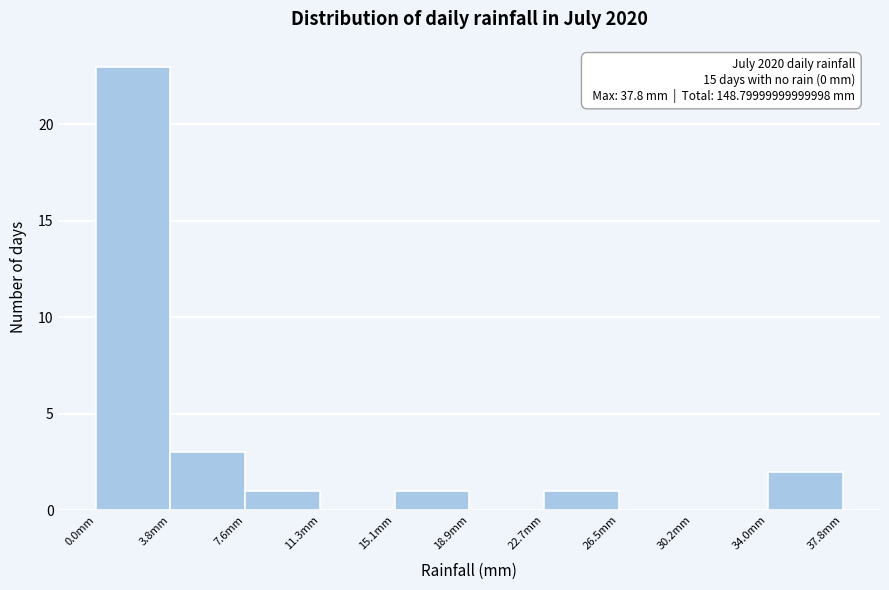

Over which range of the x-axis is the bar tallest?

0.0 to 4.0